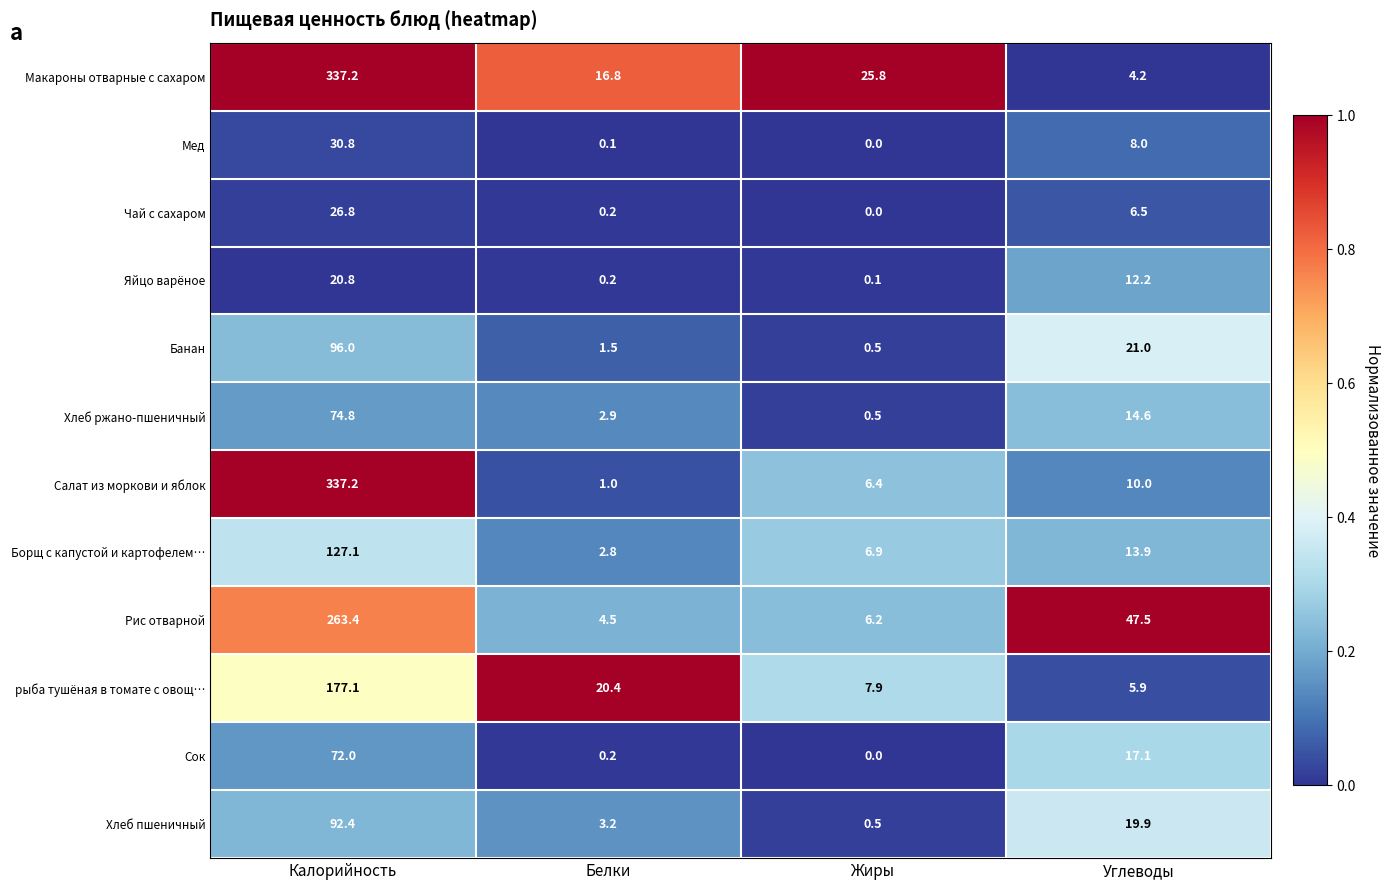

Rank the categories by Макароны отварные с сахаром value from lowest to highest.

Углеводы, Белки, Жиры, Калорийность